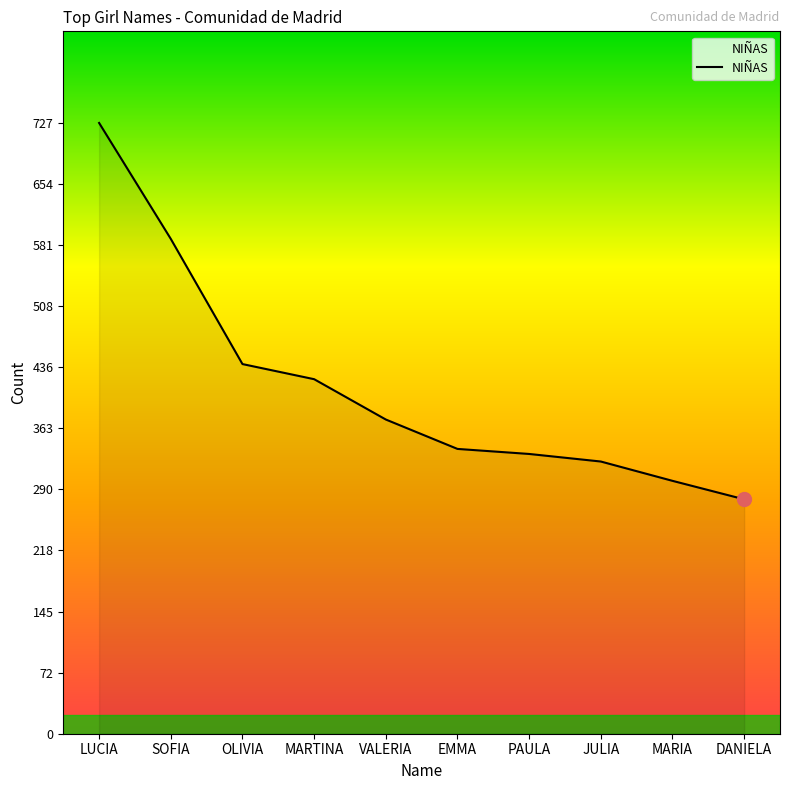

What is the ratio of the value at PAULA to the value at JULIA?

1.0